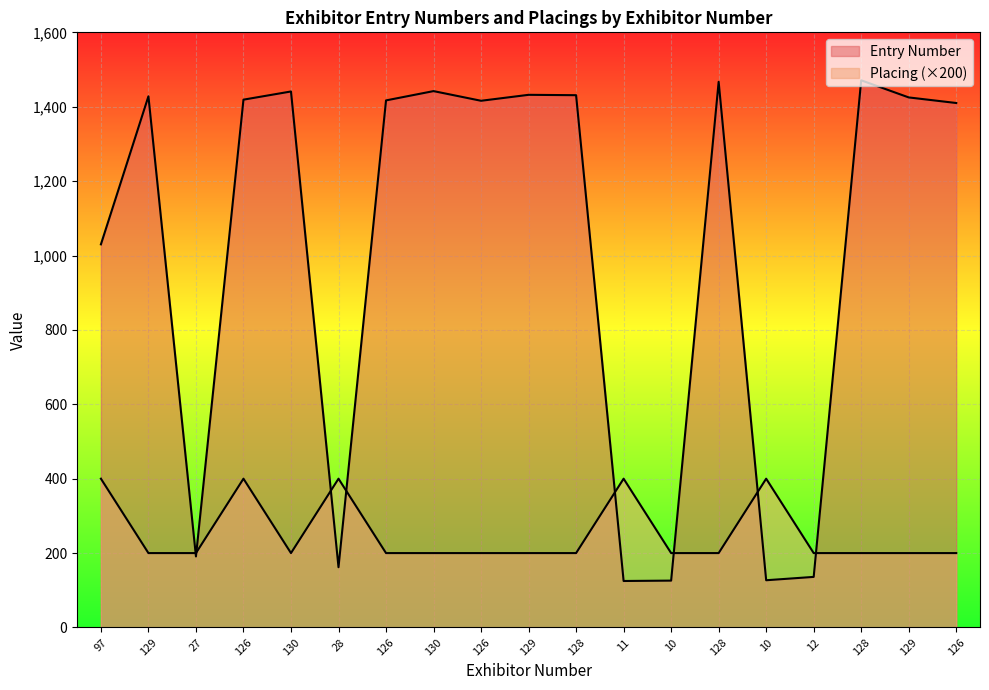

What is the spread (max minus min) of values at 10?

74